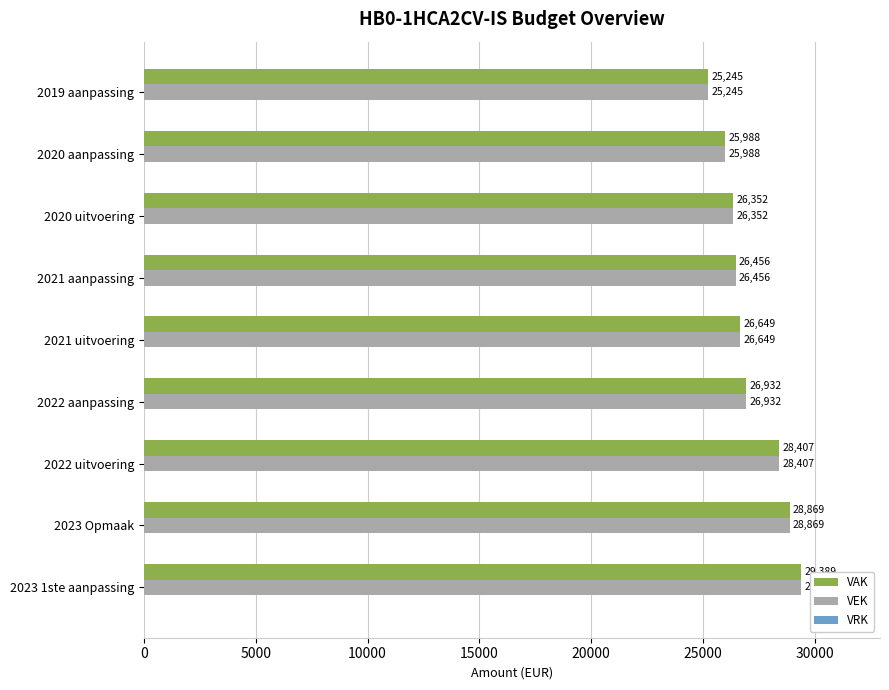

What is the approximate value of VEK at 2023 1ste aanpassing, to the nearest 100?

29400